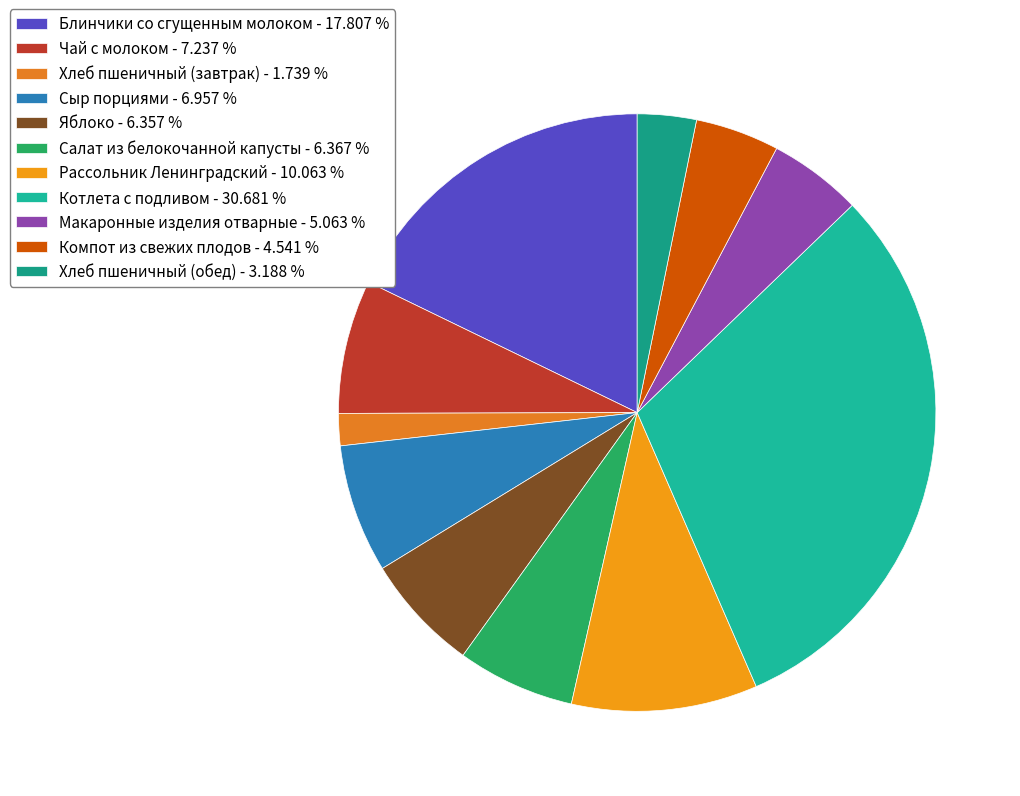

Does Салат из белокочанной капусты represent more than half of the total?

No